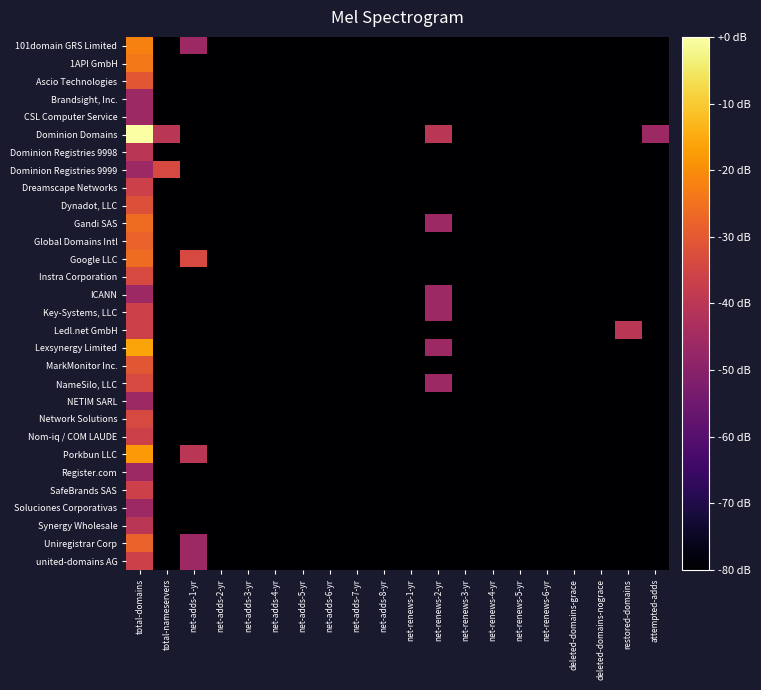

At restored-domains, list the series in order from largest to smallest.

Ledl.net GmbH, 101domain GRS Limited, 1API GmbH, Ascio Technologies, Brandsight, Inc., CSL Computer Service, Dominion Domains, Dominion Registries 9998, Dominion Registries 9999, Dreamscape Networks, Dynadot, LLC, Gandi SAS, Global Domains Intl, Google LLC, Instra Corporation, ICANN, Key-Systems, LLC, Lexsynergy Limited, MarkMonitor Inc., NameSilo, LLC, NETIM SARL, Network Solutions, Nom-iq / COM LAUDE, Porkbun LLC, Register.com, SafeBrands SAS, Soluciones Corporativas, Synergy Wholesale, Uniregistrar Corp, united-domains AG